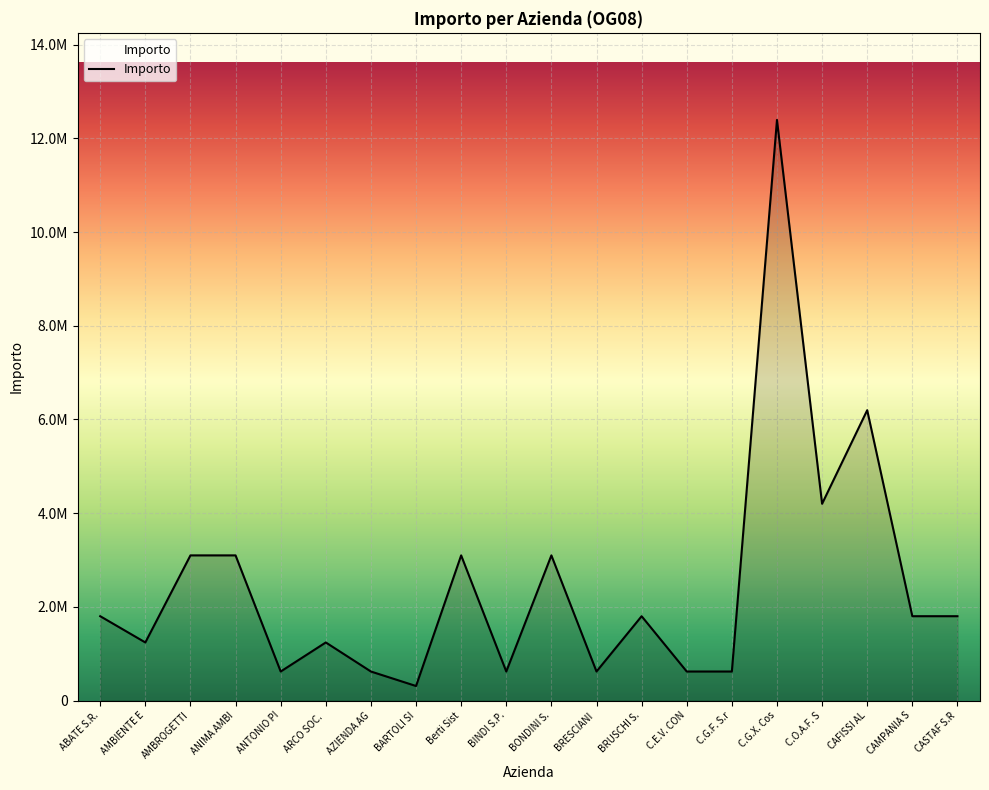

Does the chart have visible grid lines?

Yes